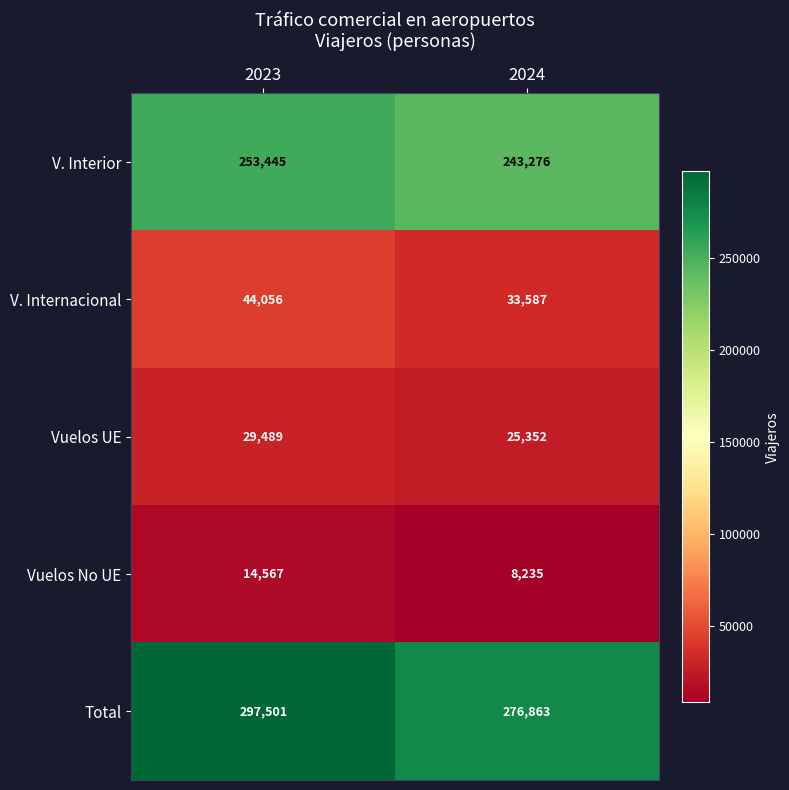

List the series in order of their peak value, lowest first.

Vuelos No UE, Vuelos UE, V. Internacional, V. Interior, Total